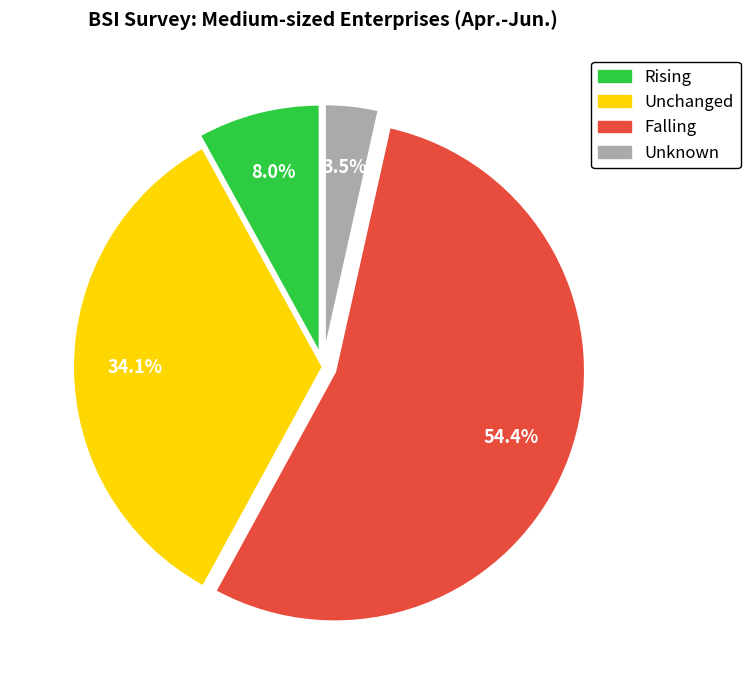

How many slices are in this pie chart?

4